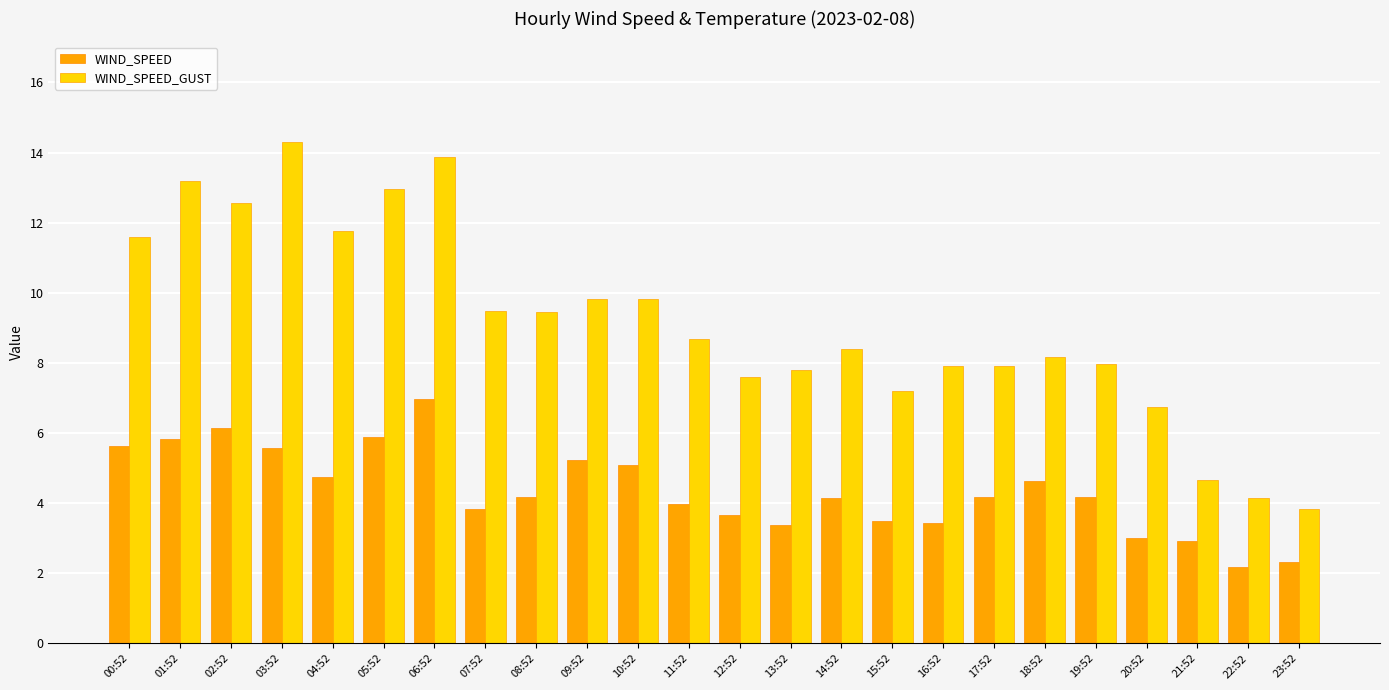

What is the sum of all WIND_SPEED values?

104.6